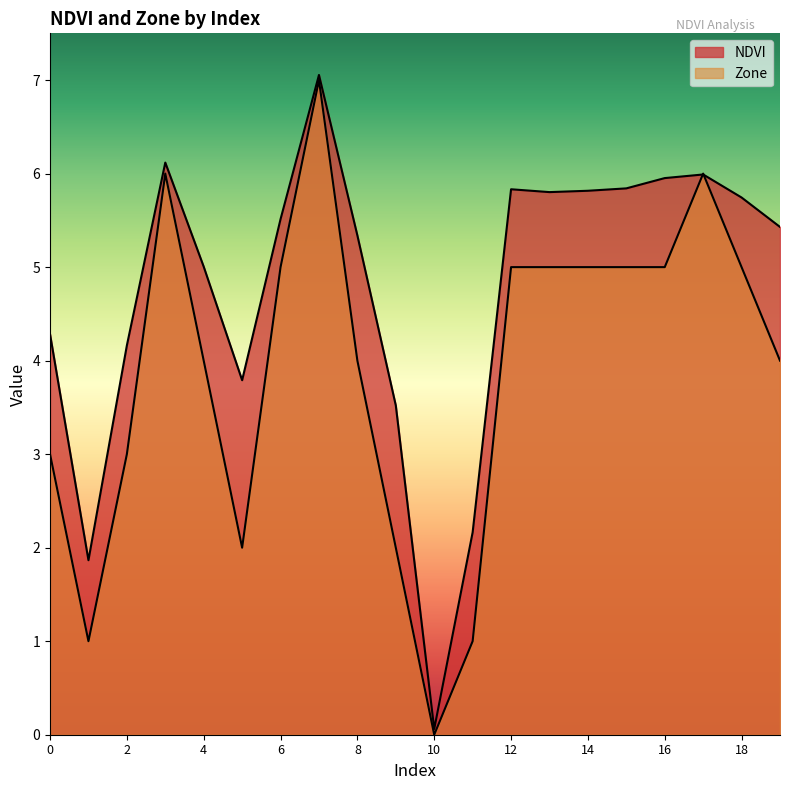

At which label does NDVI reach its minimum?

10